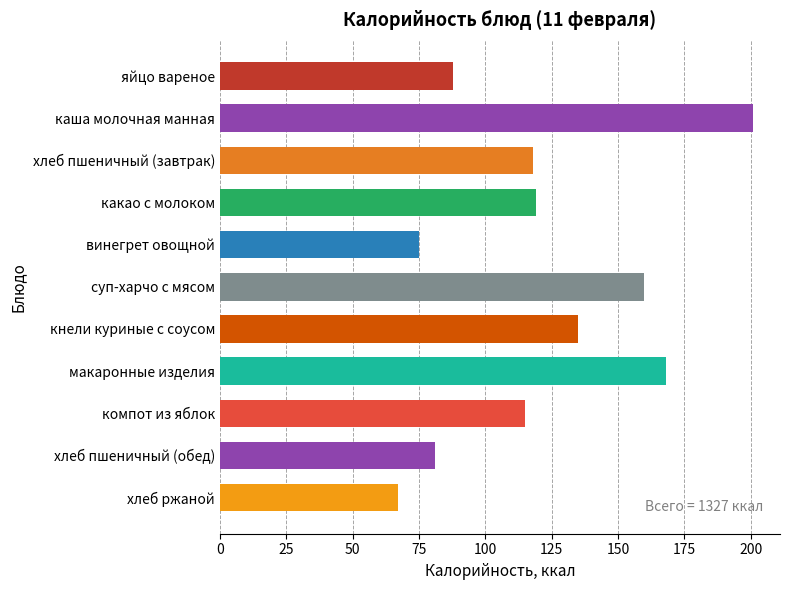

The chart shows a value of 204 at компот из яблок. True or false?

False